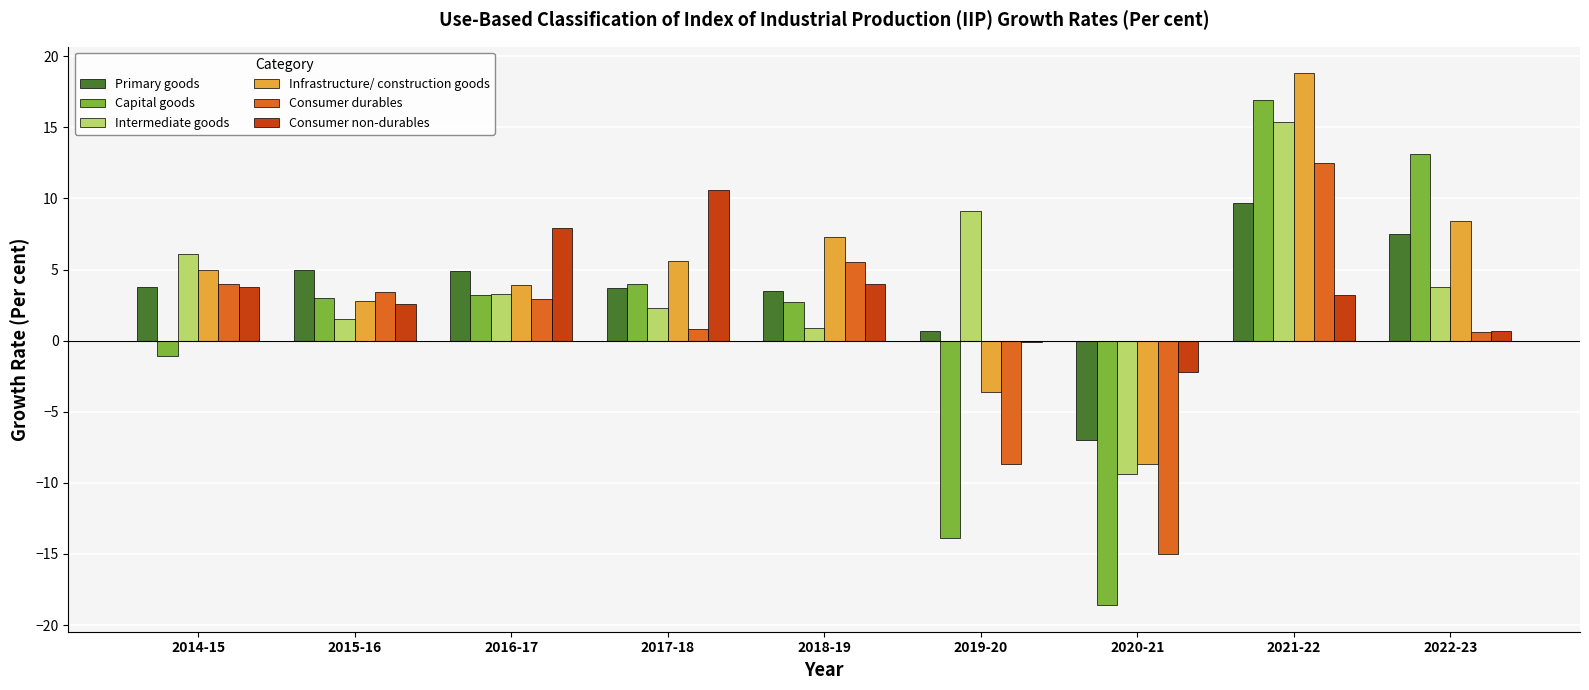

True or false: Consumer non-durables has a value of 3.7 at 2016-17.

False